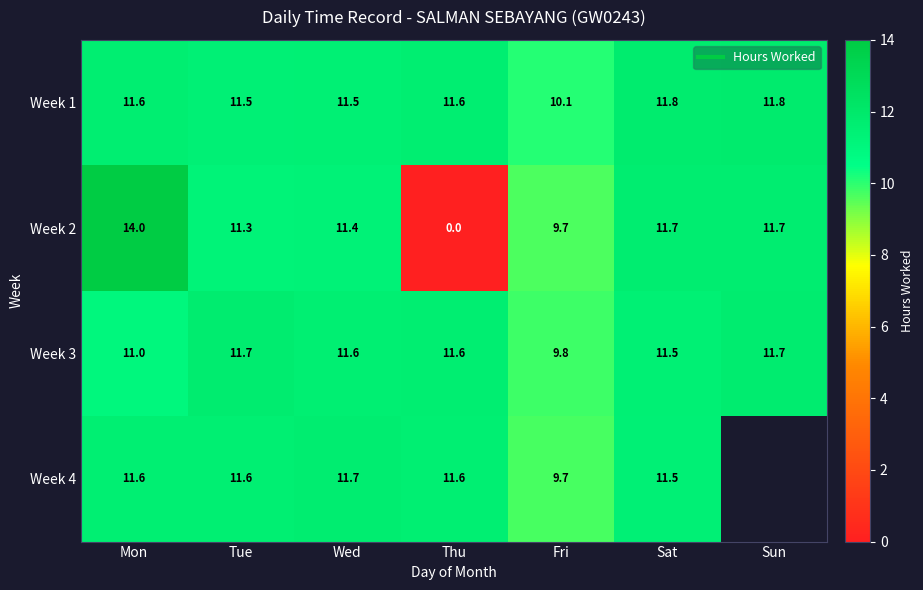

Read the Week 2 value at Tue.

11.3